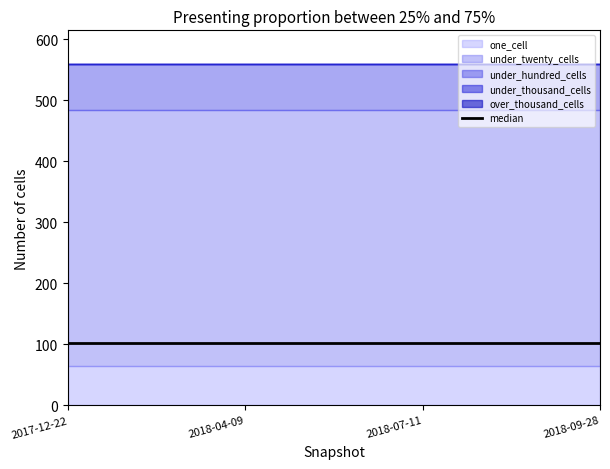

Does the chart have visible grid lines?

No